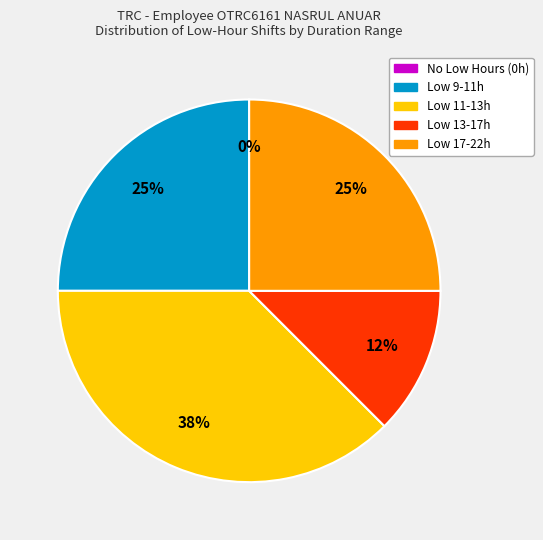

True or false: 6-Thu accounts for 28% of the total.

False